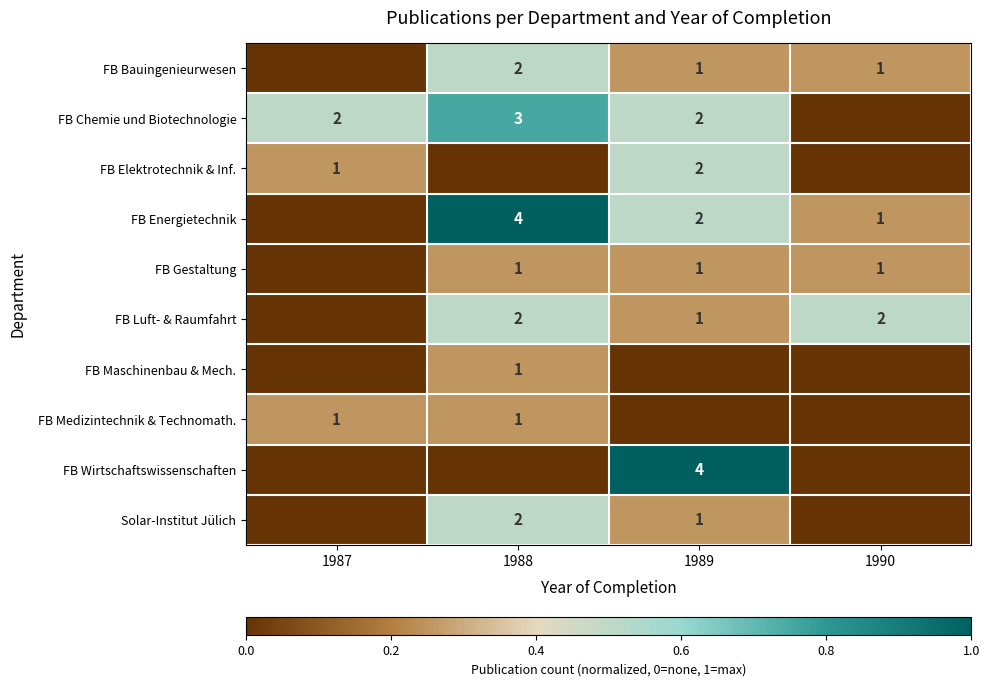

Is it true that FB Wirtschaftswissenschaften equals 4 at 1989?

True